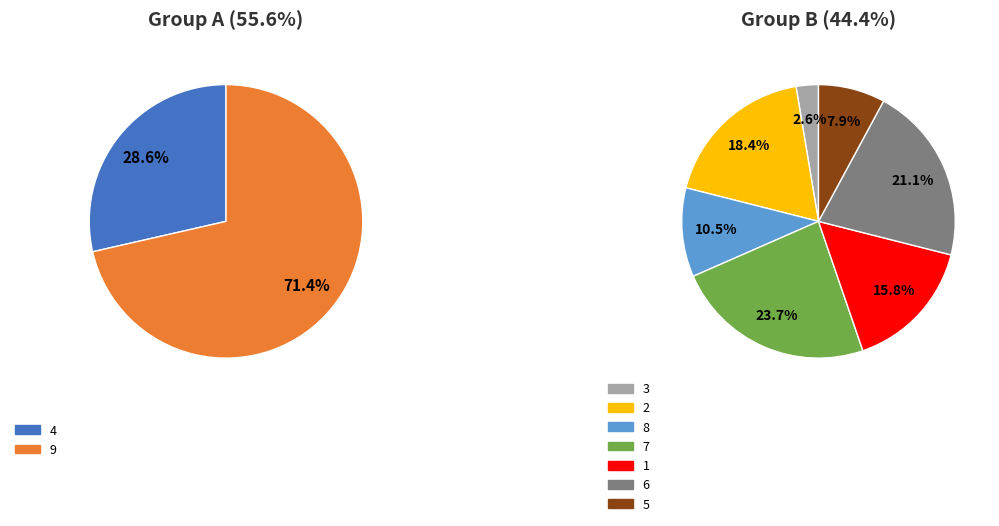

What is the ratio of the value at 5 to the value at 8?

0.8